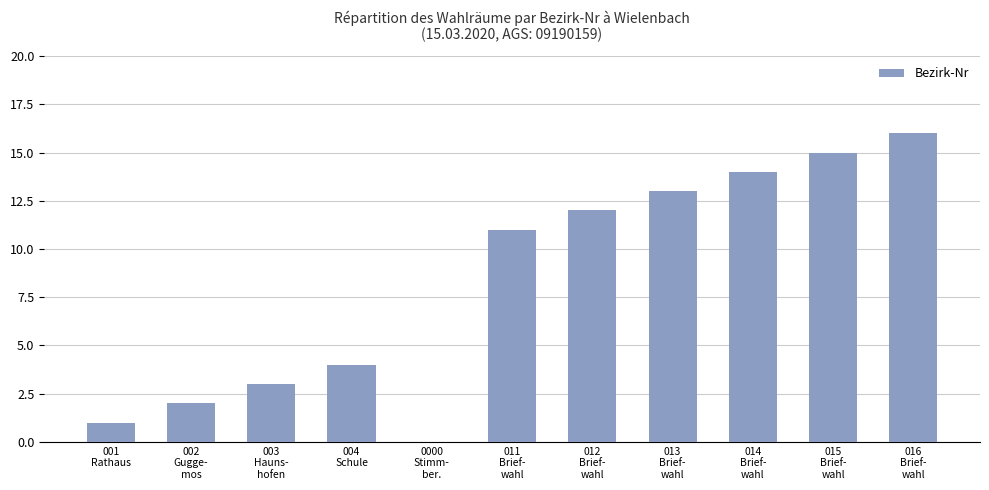

Is it true that the value at 002
Gugge-
mos is 2?

True